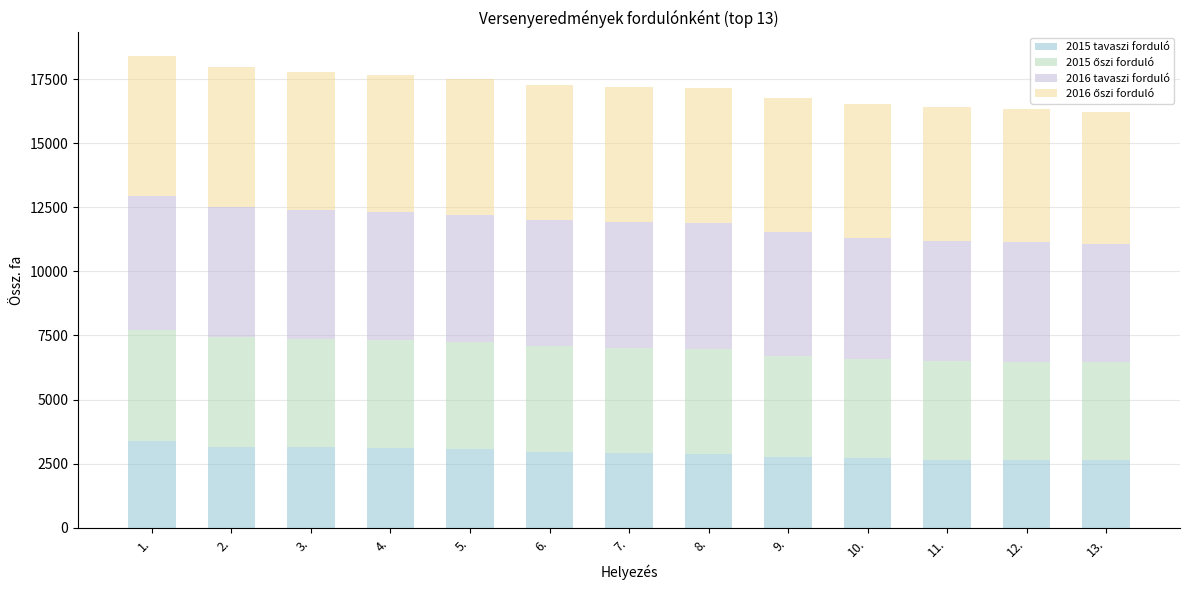

What is the average value of the 2015 tavaszi forduló series?

2921